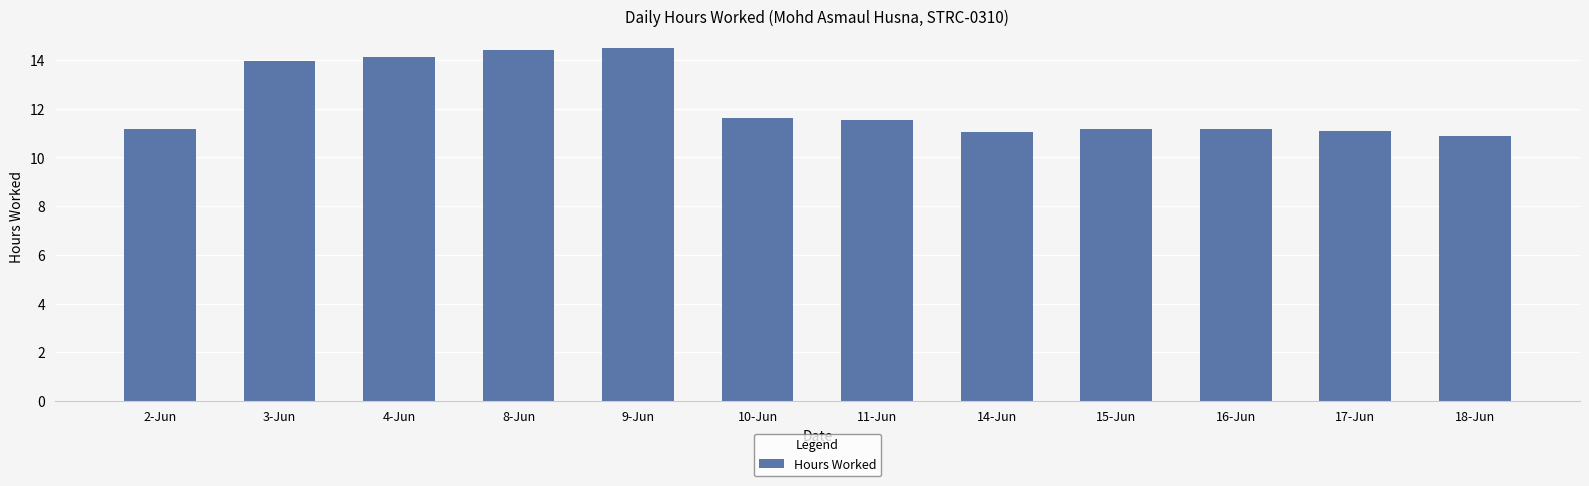

What is the average value?

12.2